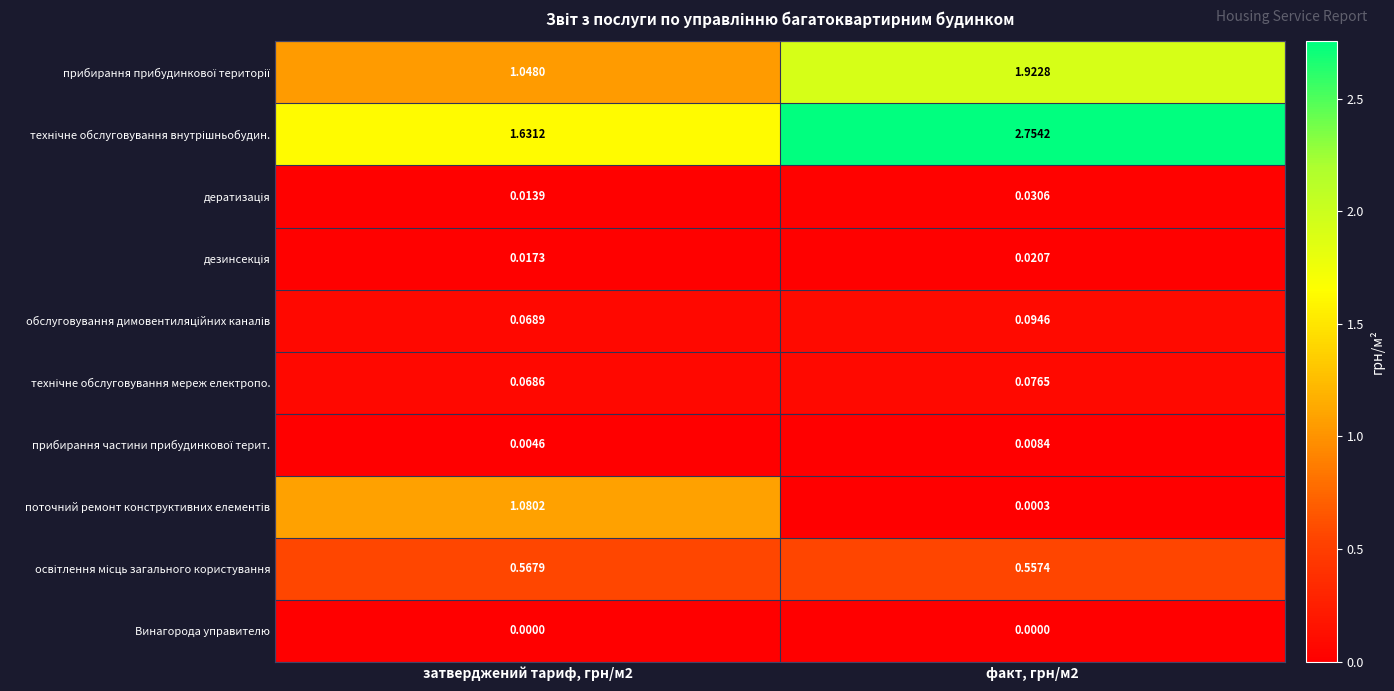

Which series has the largest total across all categories?

технічне обслуговування внутрішньобудин.